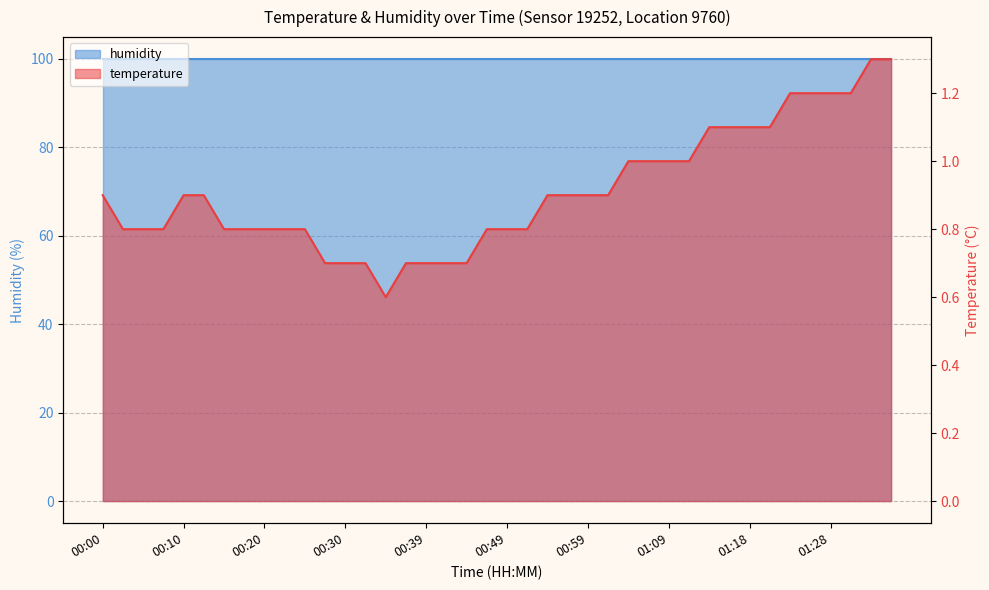

What is the difference between the values at 00:56 and 01:30?

0.3